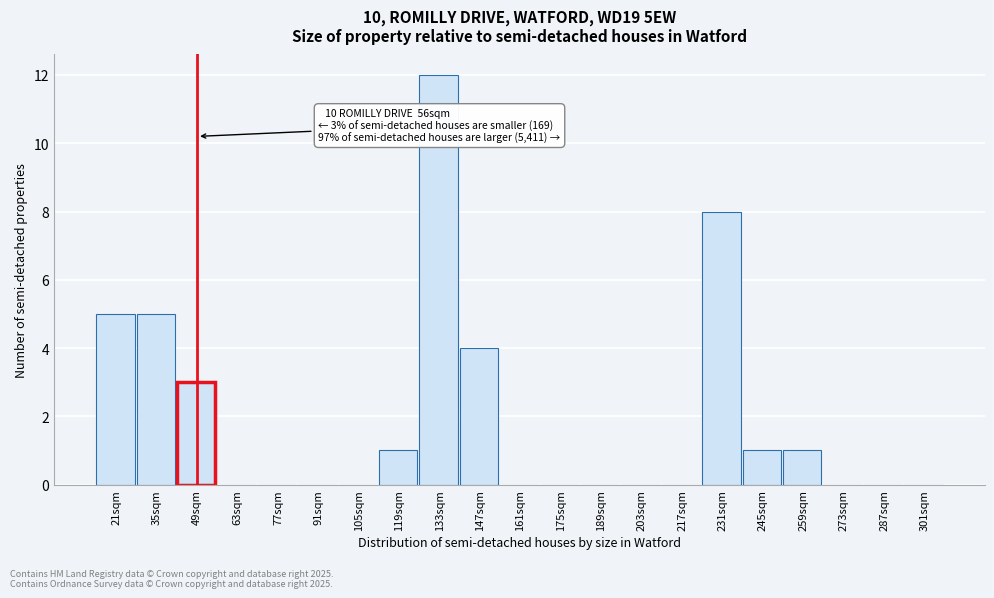

Reading right to left, extract all data points from this chart.

301sqm=0	287sqm=0	273sqm=0	259sqm=1	245sqm=1	231sqm=8	217sqm=0	203sqm=0	189sqm=0	175sqm=0	161sqm=0	147sqm=4	133sqm=12	119sqm=1	105sqm=0	91sqm=0	77sqm=0	63sqm=0	49sqm=3	35sqm=5	21sqm=5